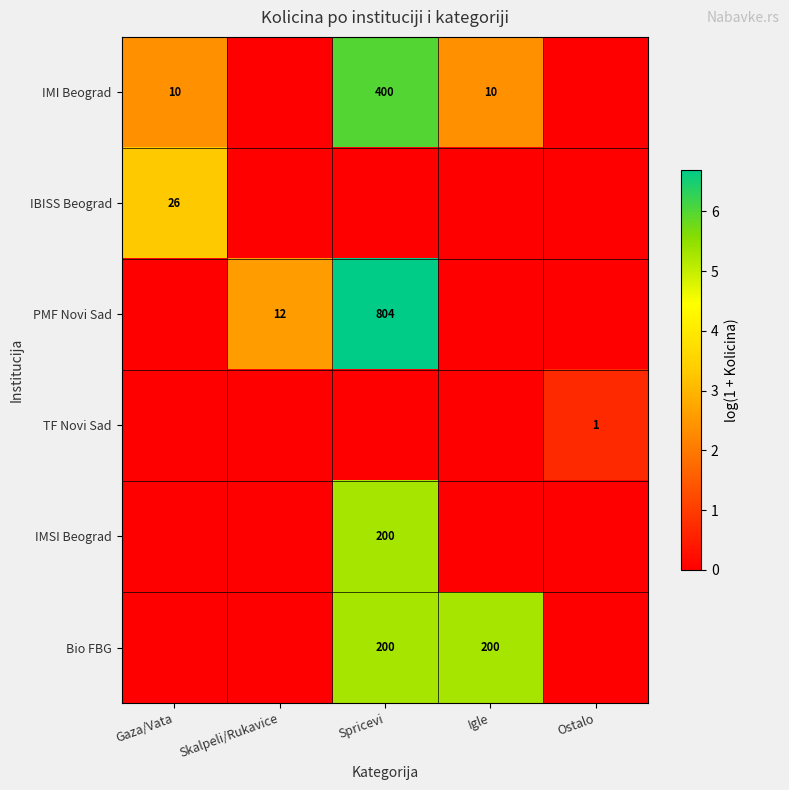

True or false: PMF Novi Sad has a value of 515 at Spricevi.

False